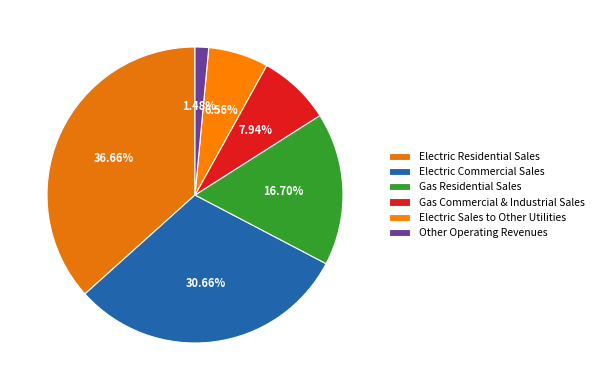

To the nearest percent, what percentage of the pie is Electric Residential Sales?

37%